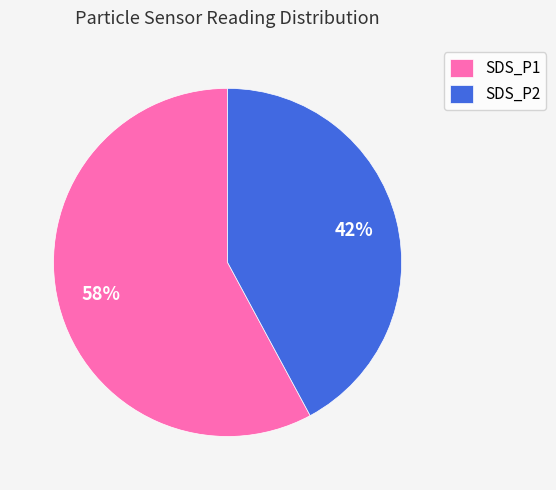

To the nearest percent, what is the difference between the SDS_P2 and SDS_P1 slice percentages?

16%